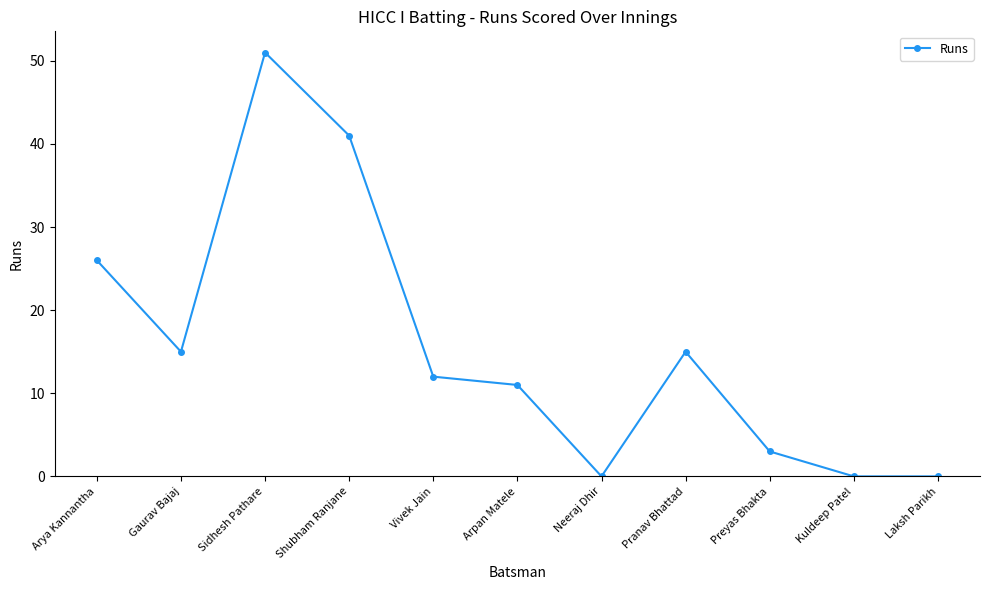

True or false: the data shows 11 at Arpan Matele.

True